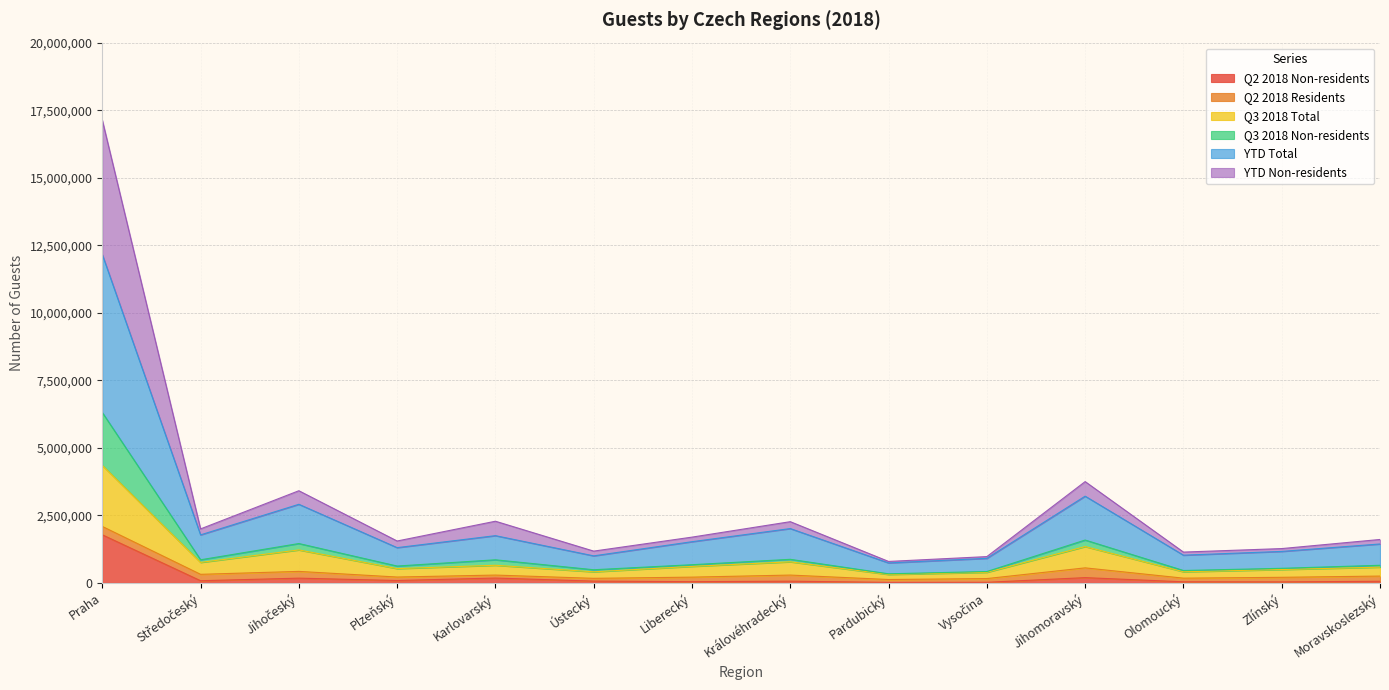

At which category is the sum across all series the highest?

Praha